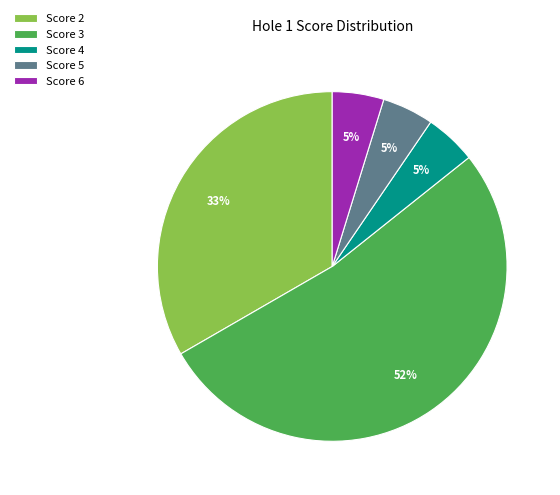

Which slice represents more than half of the pie?

Score 3